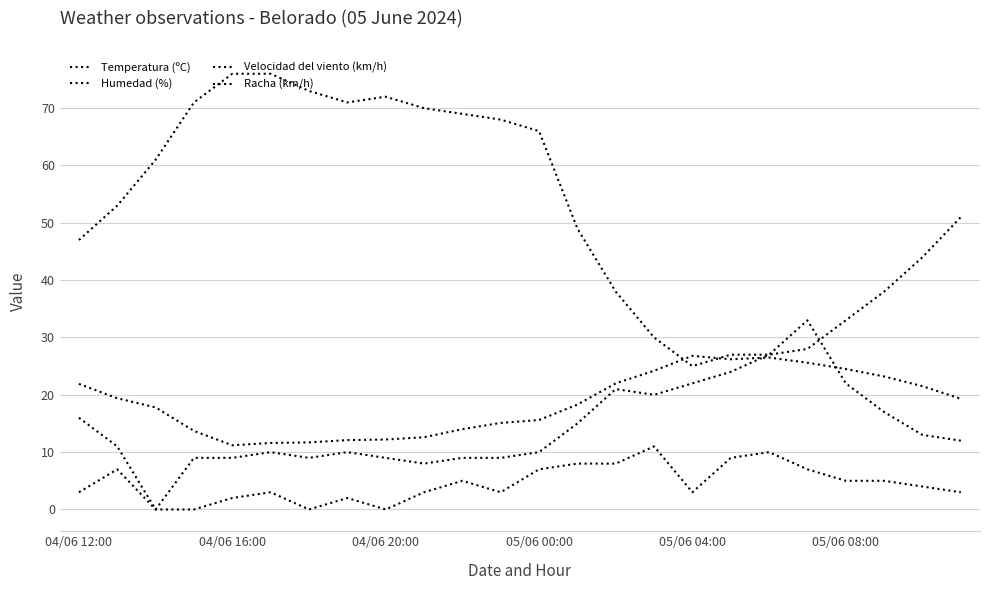

How many lines are shown in the chart?

4